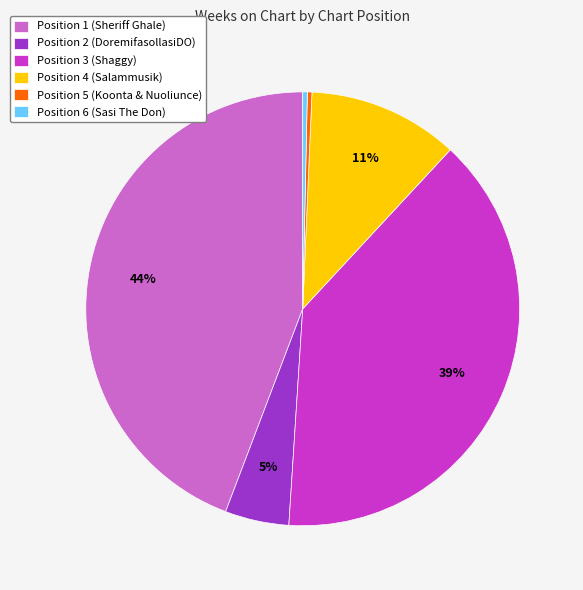

Is the sum of Position 4 (Salammusik) and Position 1 (Sheriff Ghale) greater than half?

Yes